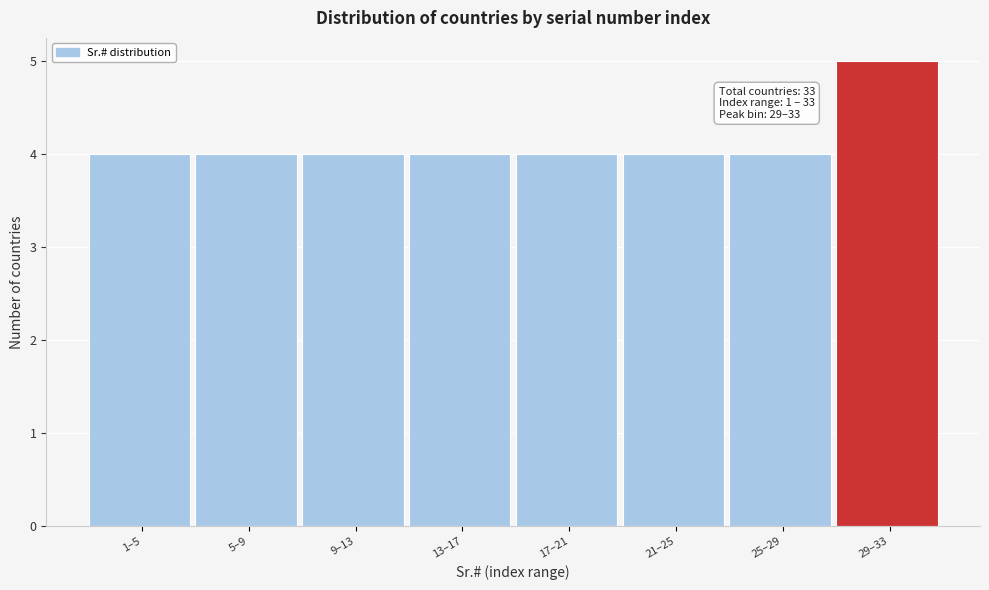

Reading right to left, transcribe all the data shown in this chart.

29–33=5	25–29=4	21–25=4	17–21=4	13–17=4	9–13=4	5–9=4	1–5=4